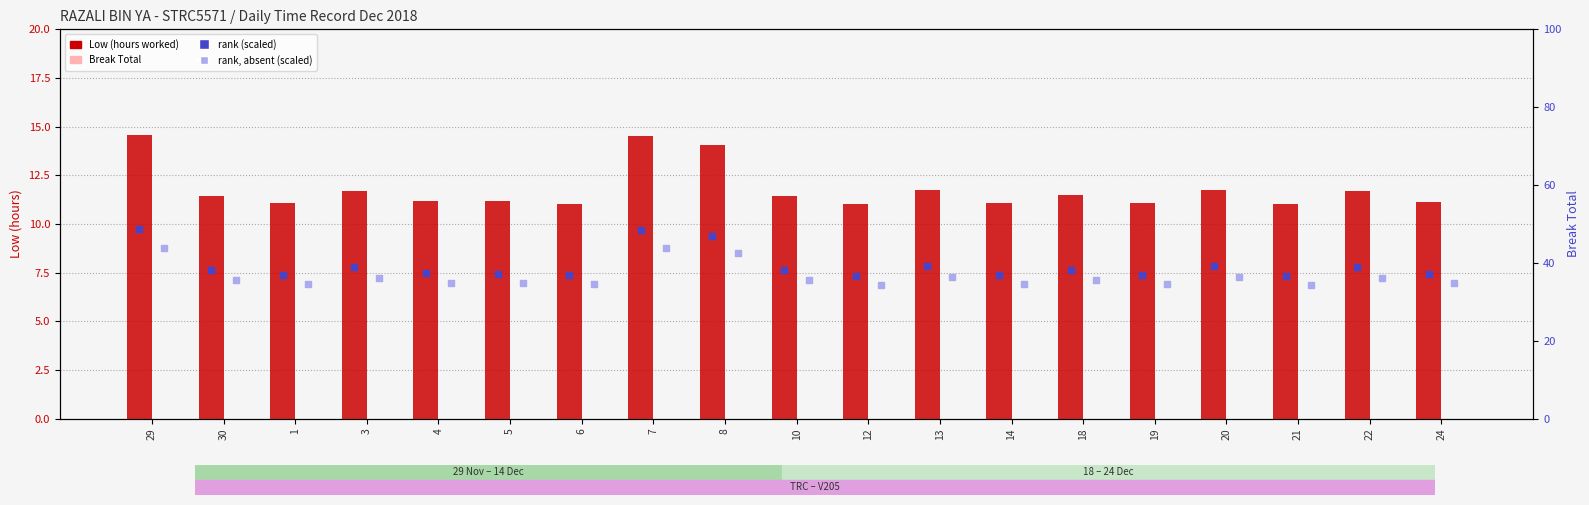

What is the total value across all series at 10?

85.2